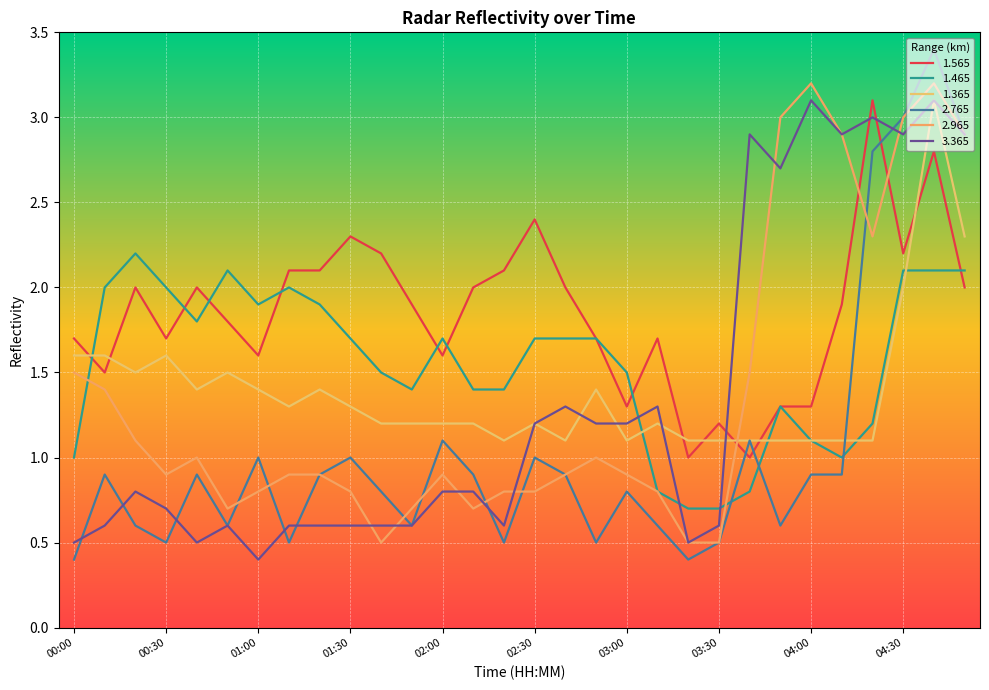

What is the value of the 3.365 point at the 20th from the left?

1.3